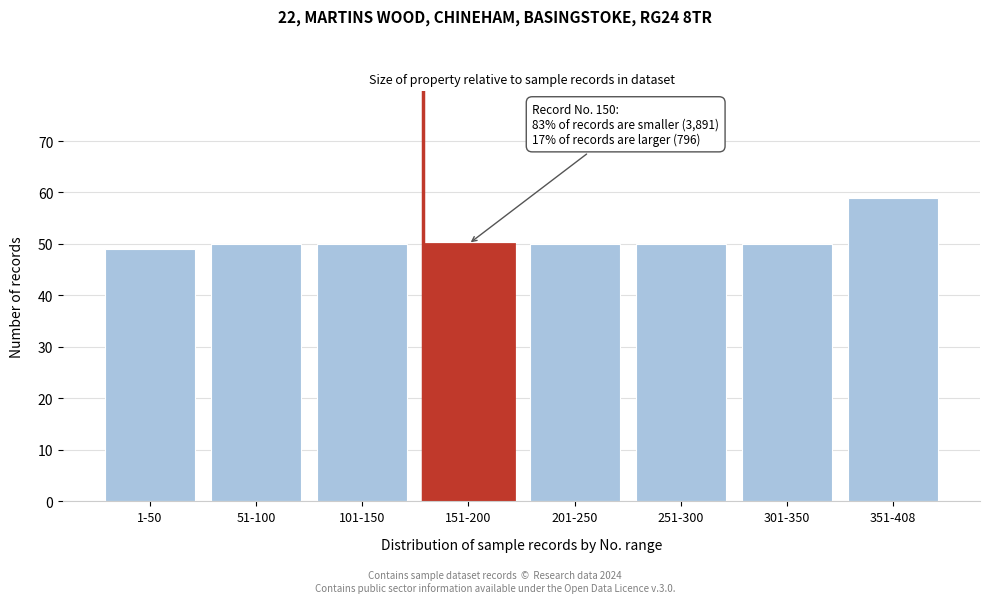

Reading right to left, what are all the values shown in this chart?

351-408=59	301-350=50	251-300=50	201-250=50	151-200=50	101-150=50	51-100=50	1-50=49